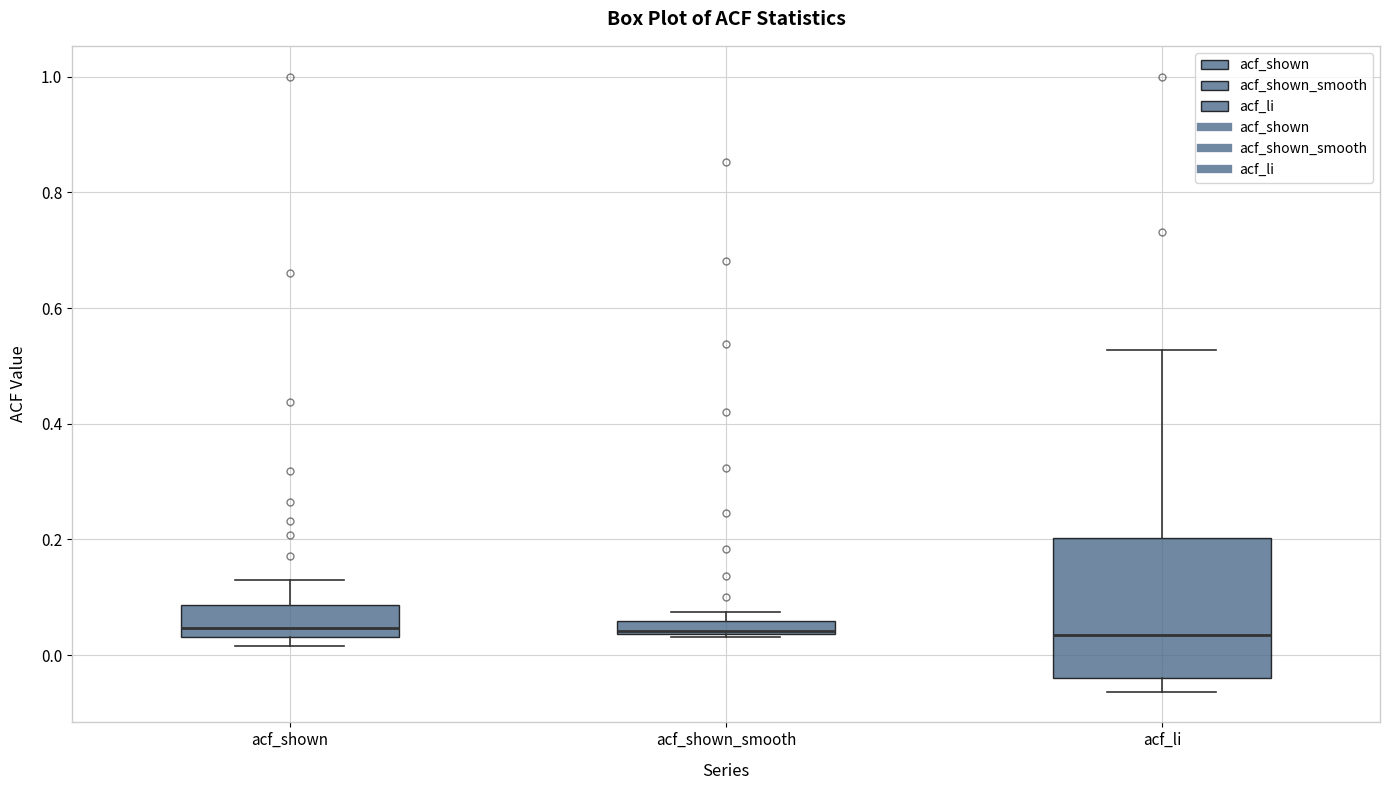

Where is the lower edge of the box for acf_shown on the y-axis? The values are not printed on the chart, so give them approximately, as read against the axis.

0.04